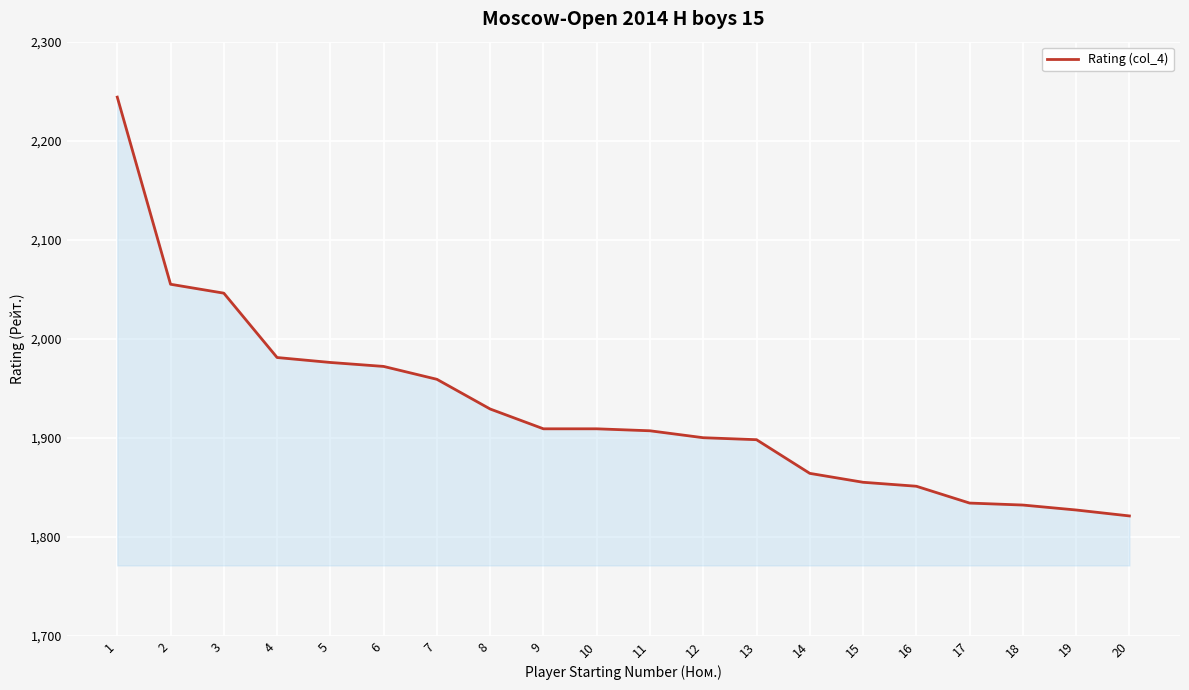

What is the greatest value displayed?

2244